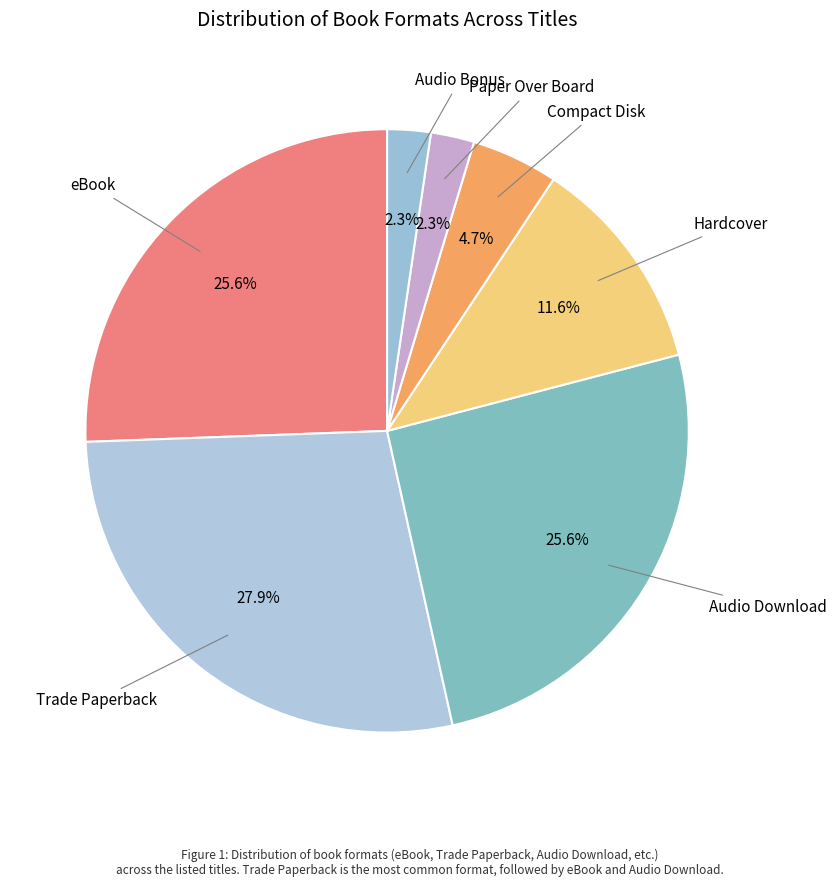

Count the number of slices in the pie.

7